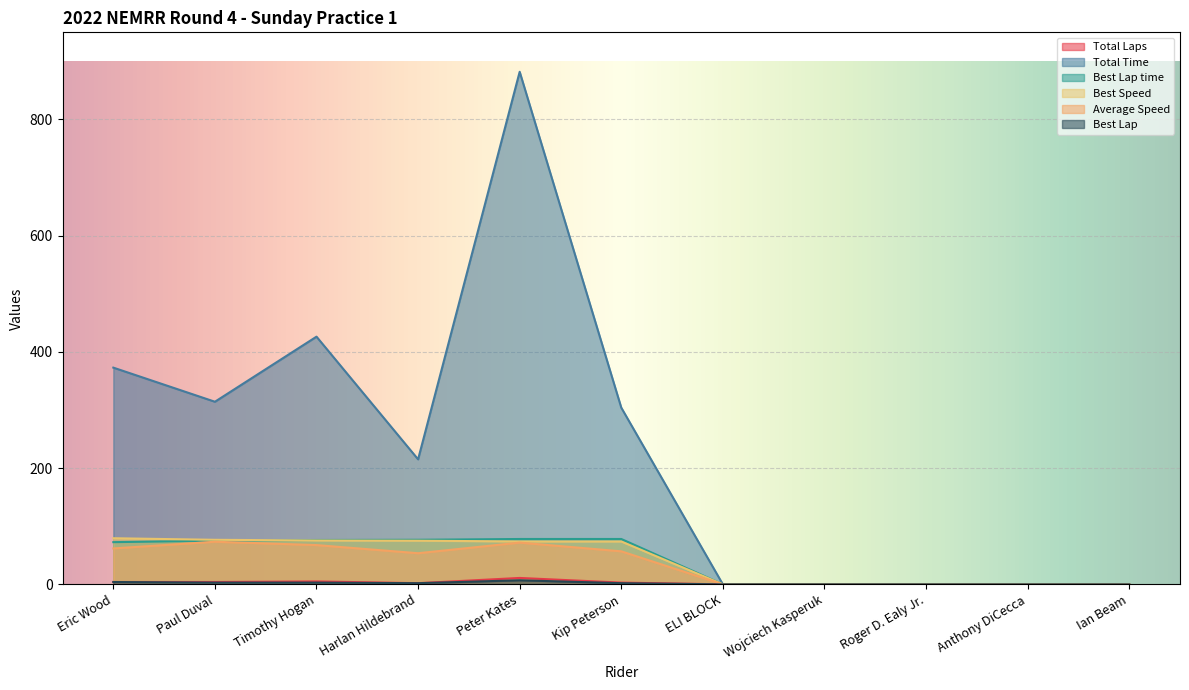

How many values in Total Laps are above zero?

6